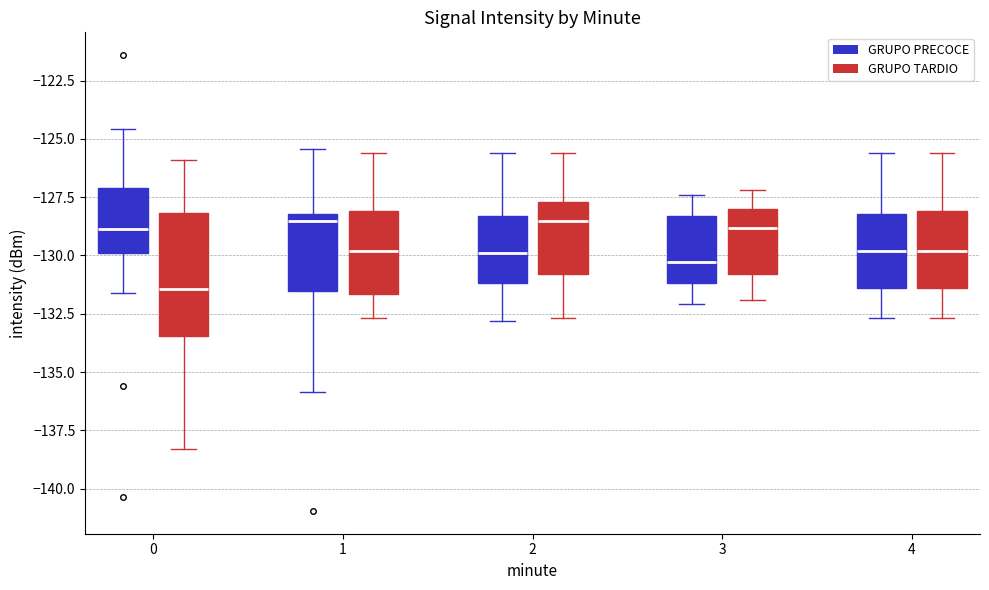

Reading left to right, transcribe this box plot: for each box, give where its median line is, the range the box spans, and where its two whiskers end, as read against the y-axis. The values are not printed on the chart, so give them approximately, as read against the axis.

0 (GRUPO PRECOCE): median -129.0, box -130.0 to -127.0, whiskers -131.5 to -124.5
0 (GRUPO TARDIO): median -131.5, box -133.5 to -128.0, whiskers -138.5 to -126.0
1 (GRUPO PRECOCE): median -128.5, box -131.5 to -128.0, whiskers -136.0 to -125.5
1 (GRUPO TARDIO): median -130.0, box -131.5 to -128.0, whiskers -132.5 to -125.5
2 (GRUPO PRECOCE): median -130.0, box -131.0 to -128.5, whiskers -133.0 to -125.5
2 (GRUPO TARDIO): median -128.5, box -131.0 to -127.5, whiskers -132.5 to -125.5
3 (GRUPO PRECOCE): median -130.5, box -131.0 to -128.5, whiskers -132.0 to -127.5
3 (GRUPO TARDIO): median -129.0, box -131.0 to -128.0, whiskers -132.0 to -127.0
4 (GRUPO PRECOCE): median -130.0, box -131.5 to -128.0, whiskers -132.5 to -125.5
4 (GRUPO TARDIO): median -130.0, box -131.5 to -128.0, whiskers -132.5 to -125.5